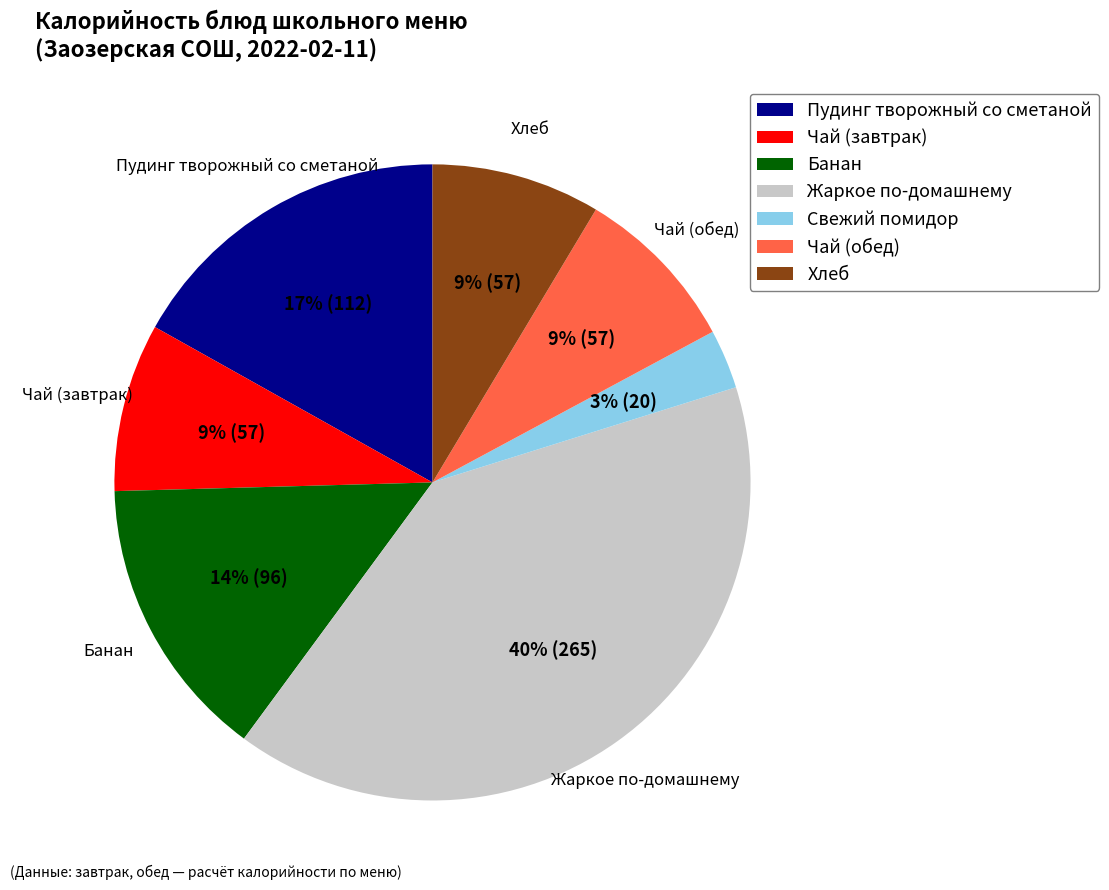

Does Свежий помидор account for over 50% of the chart?

No